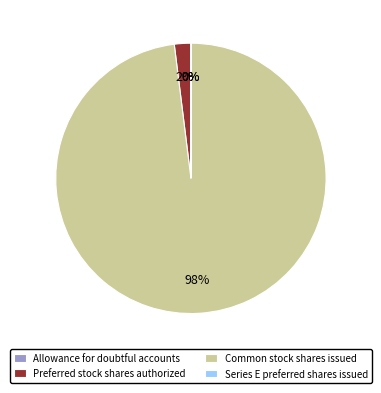

To the nearest percent, what portion does Preferred stock shares authorized represent?

2%